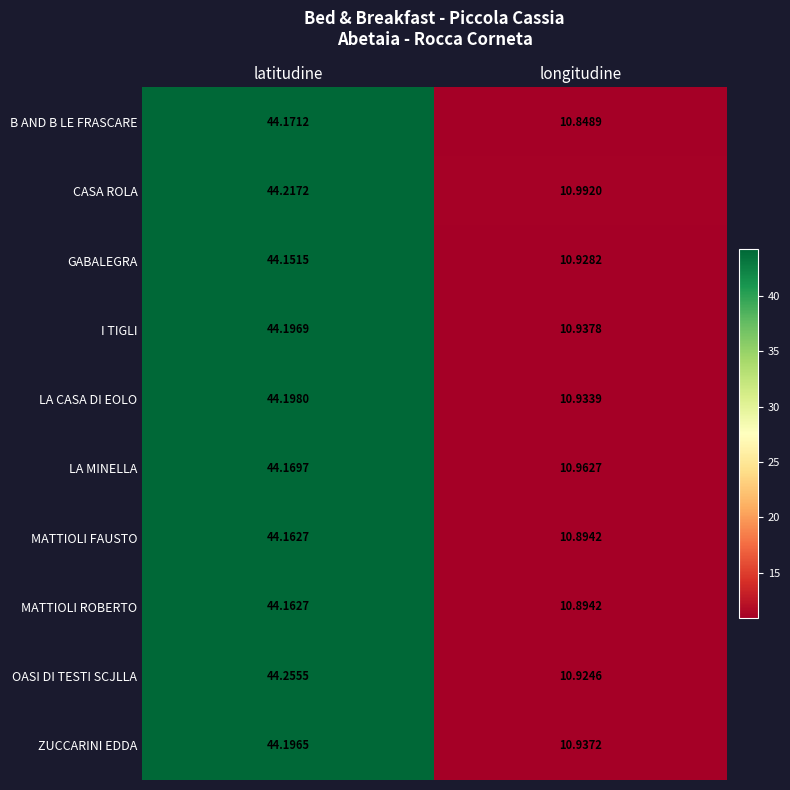

How many data points in CASA ROLA are less than 44?

1